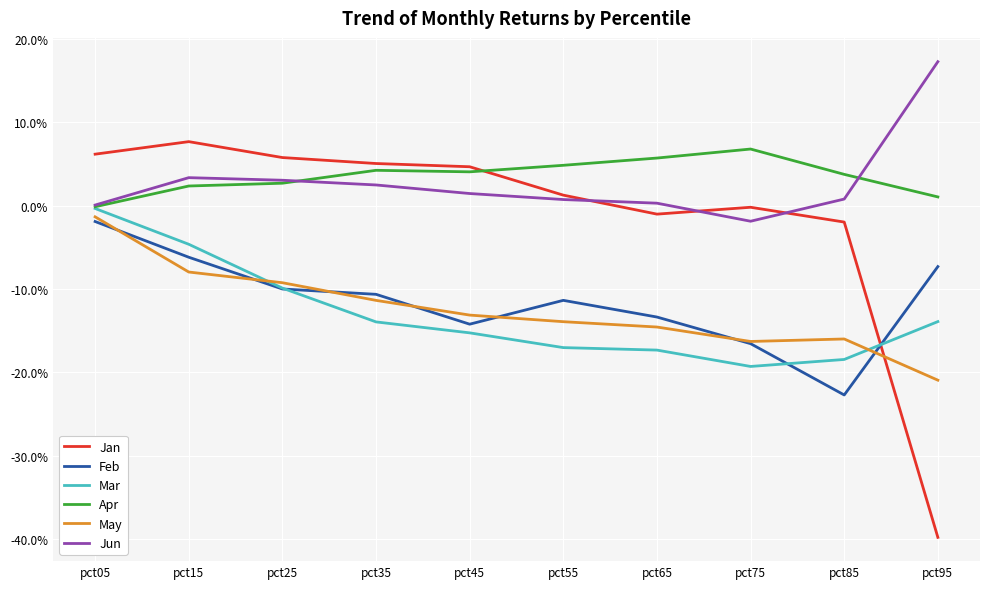

At which label does Jan first exceed 0?

pct05